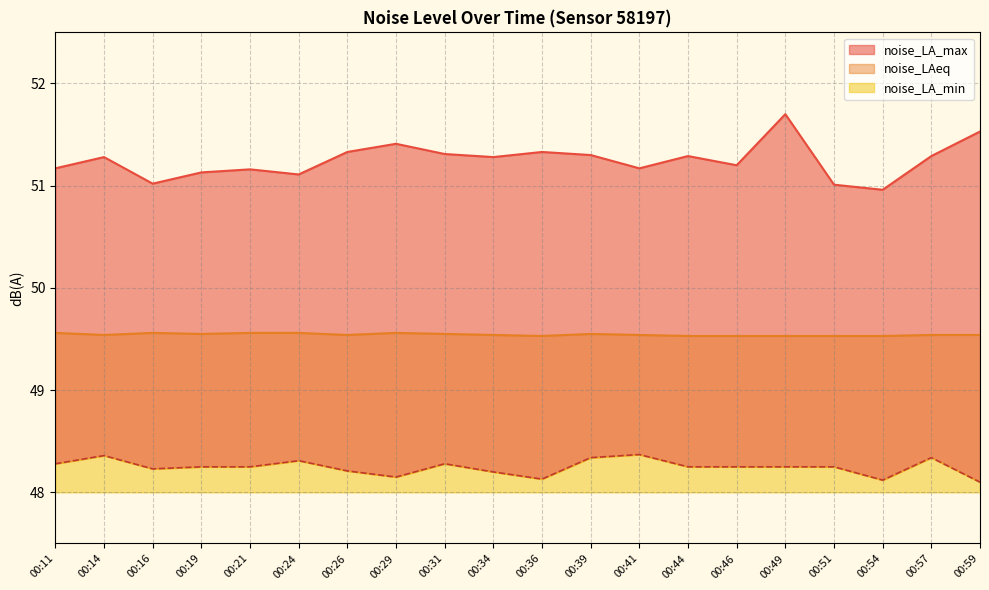

What is the value of the noise_LA_max point at the 9th from the left?

51.3